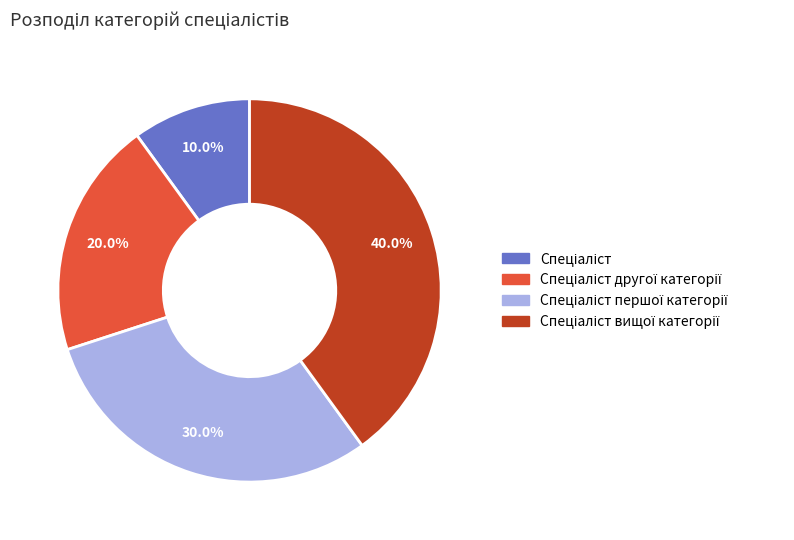

Is there a majority slice in this chart?

No